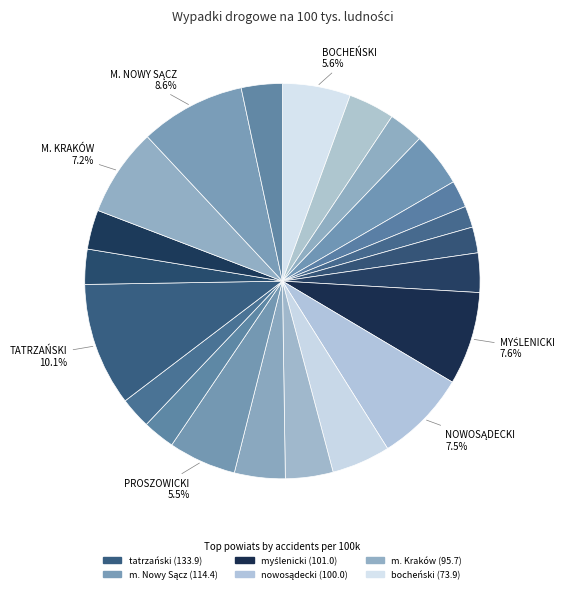

To the nearest percent, what is the average slice percentage?

5%